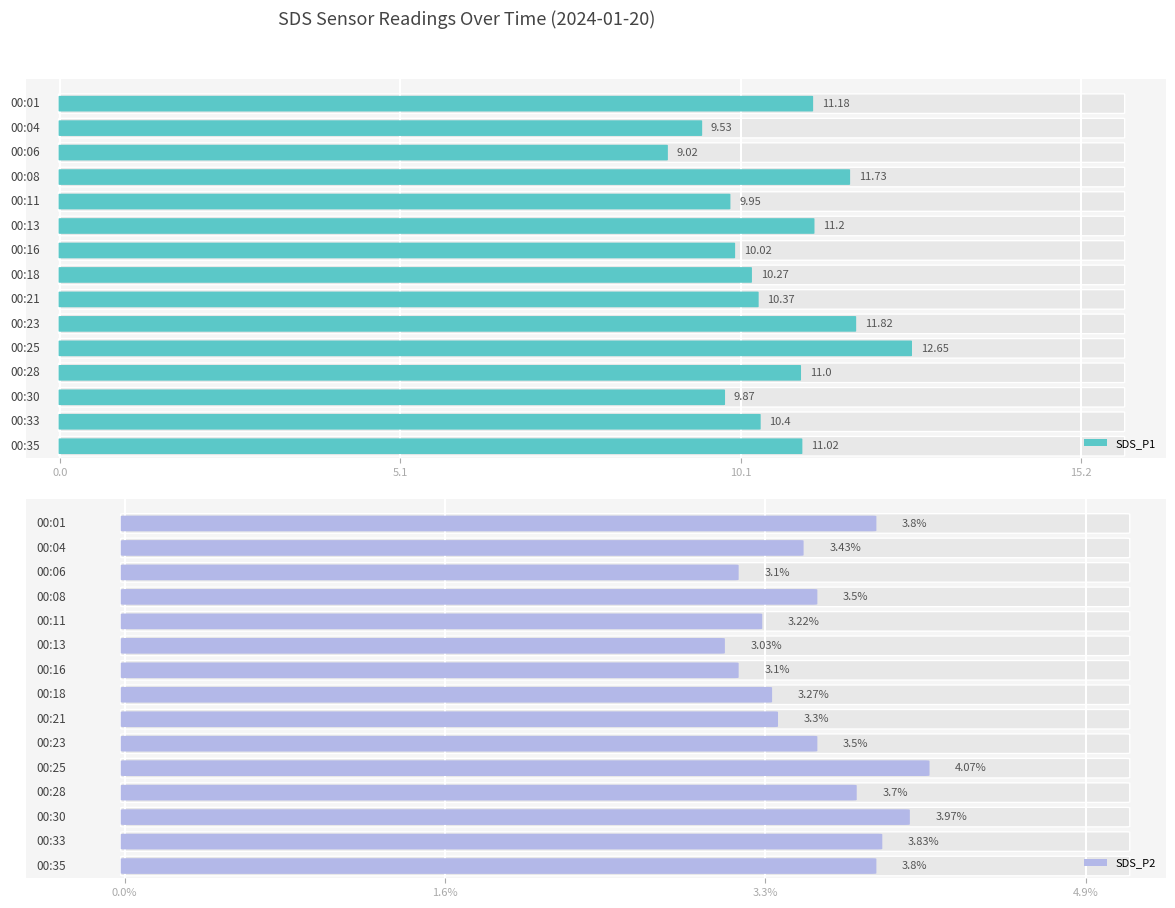

At which label is SDS_P2 closest to 3?

00:13